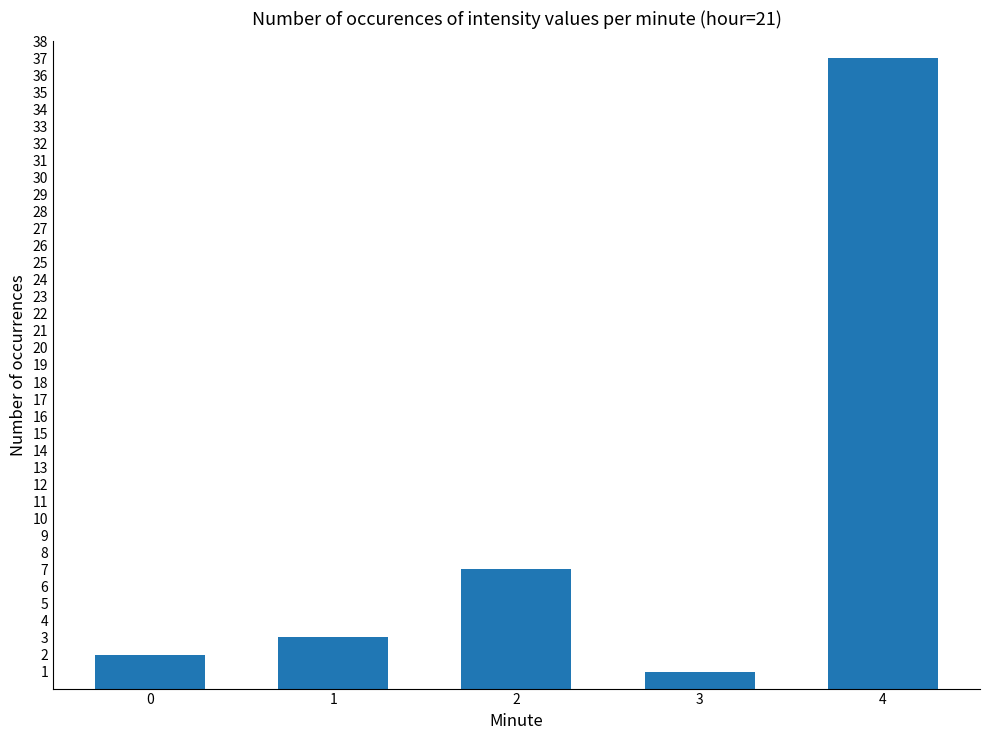

How many bars are there in total?

5